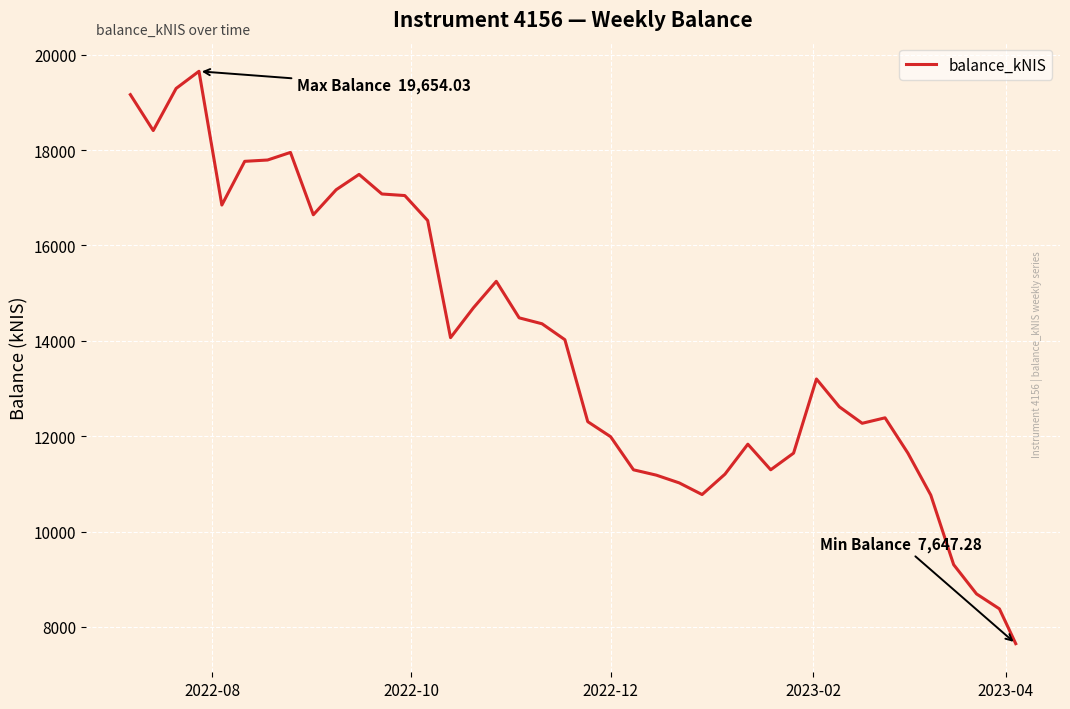

What is the minimum value shown in the chart?

7647.3